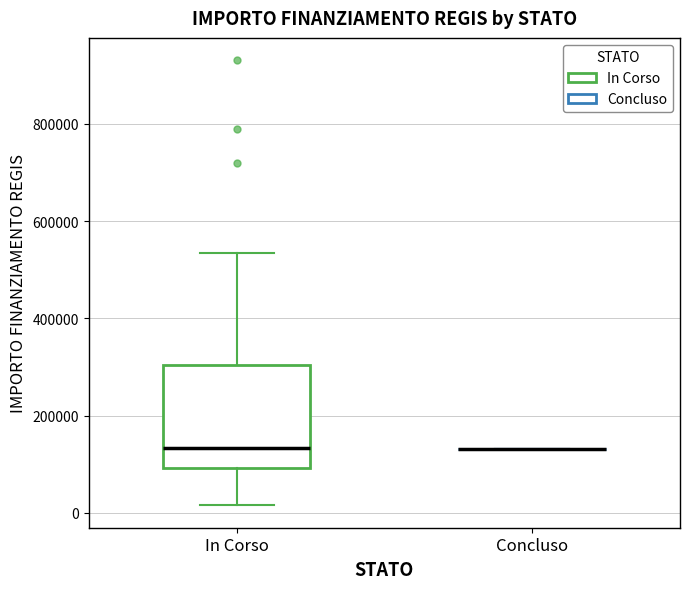

Reading left to right, read every box against the y-axis: the position of its median line, the range the box covers, and the ends of its whiskers. The values are not printed on the chart, so give them approximately, as read against the axis.

In Corso: median 140000, box 100000 to 300000, whiskers 20000 to 540000
Concluso: box collapsed to a line at 140000, whiskers 140000 to 140000